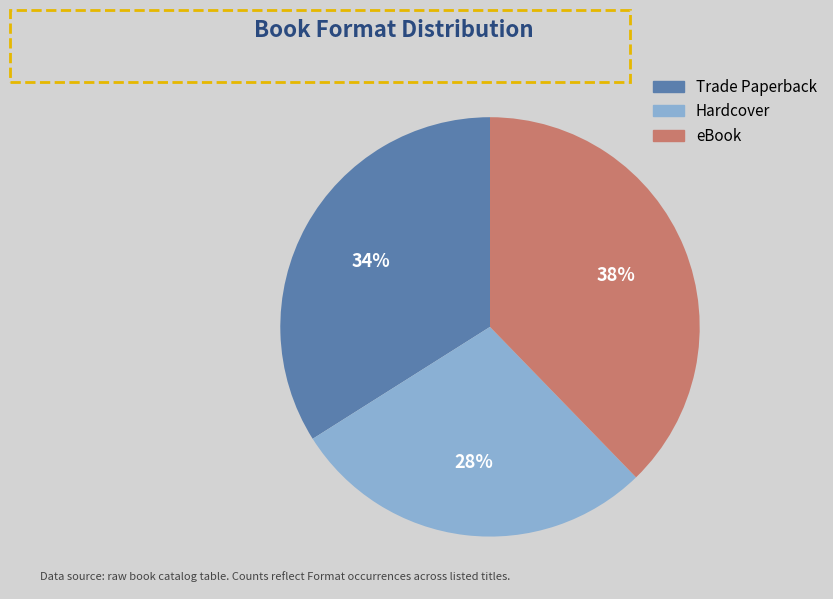

What is the ratio of the value at Hardcover to the value at Trade Paperback?

0.8